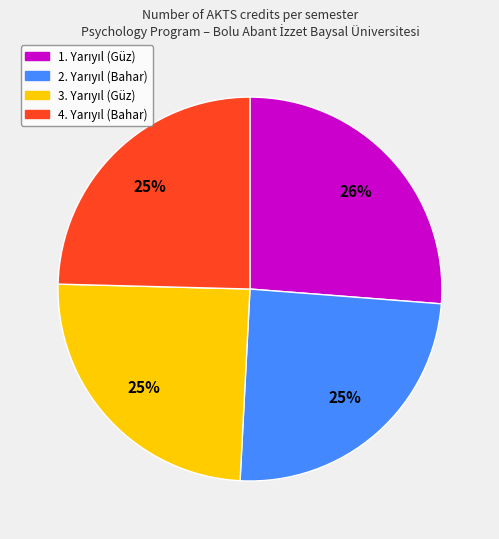

Count the number of slices in the pie.

4